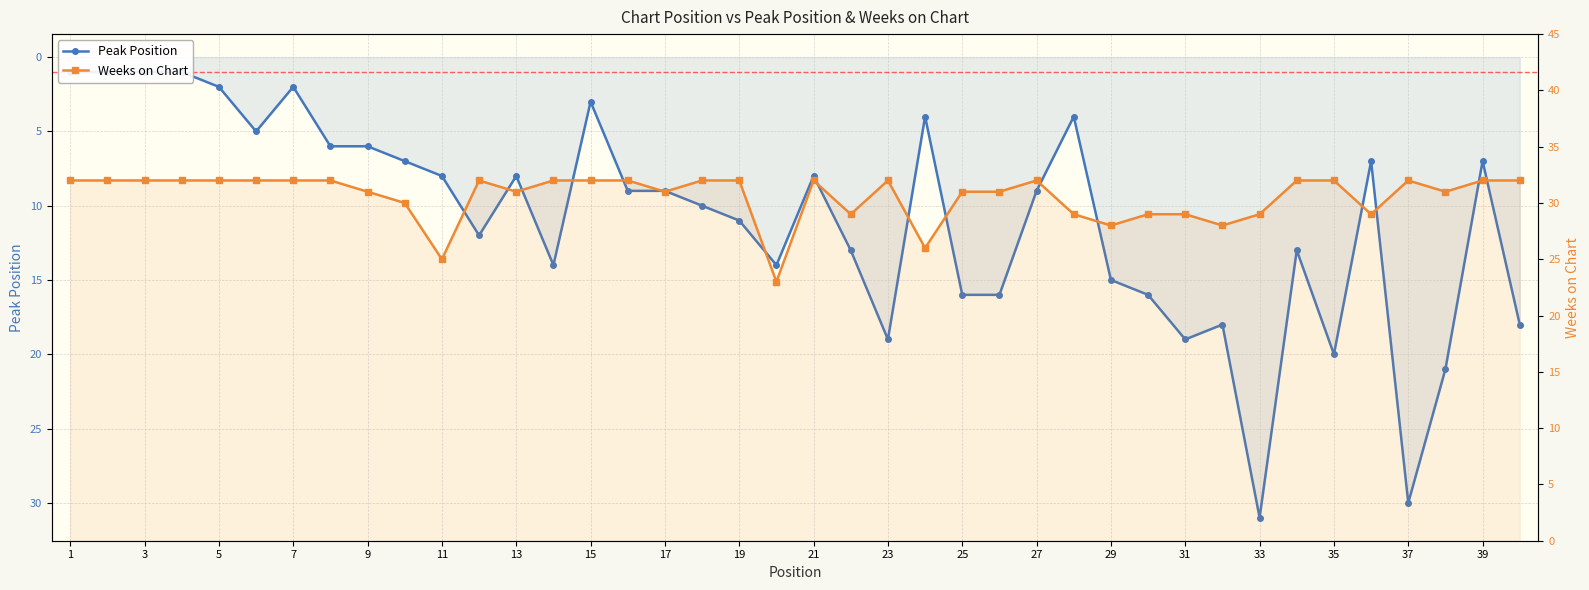

List the series in order of their peak value, highest first.

Weeks on Chart, Peak Position